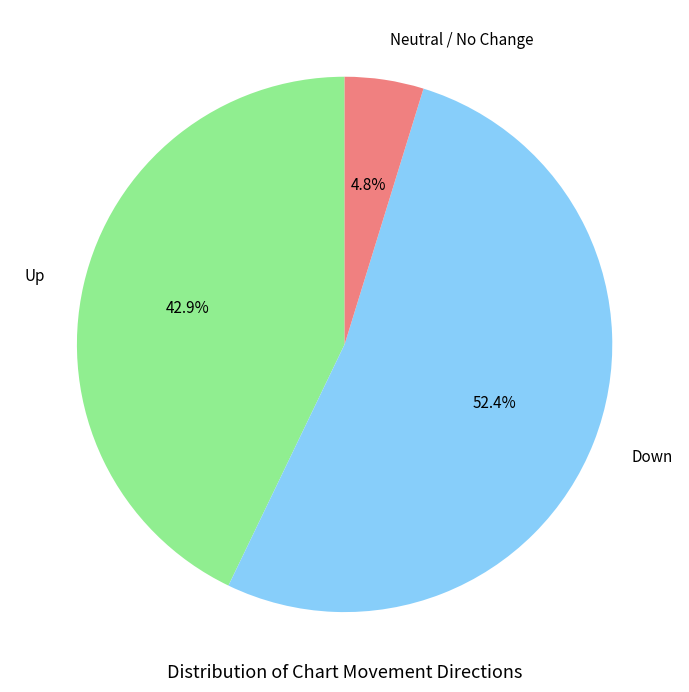

How many segments does this pie chart have?

3